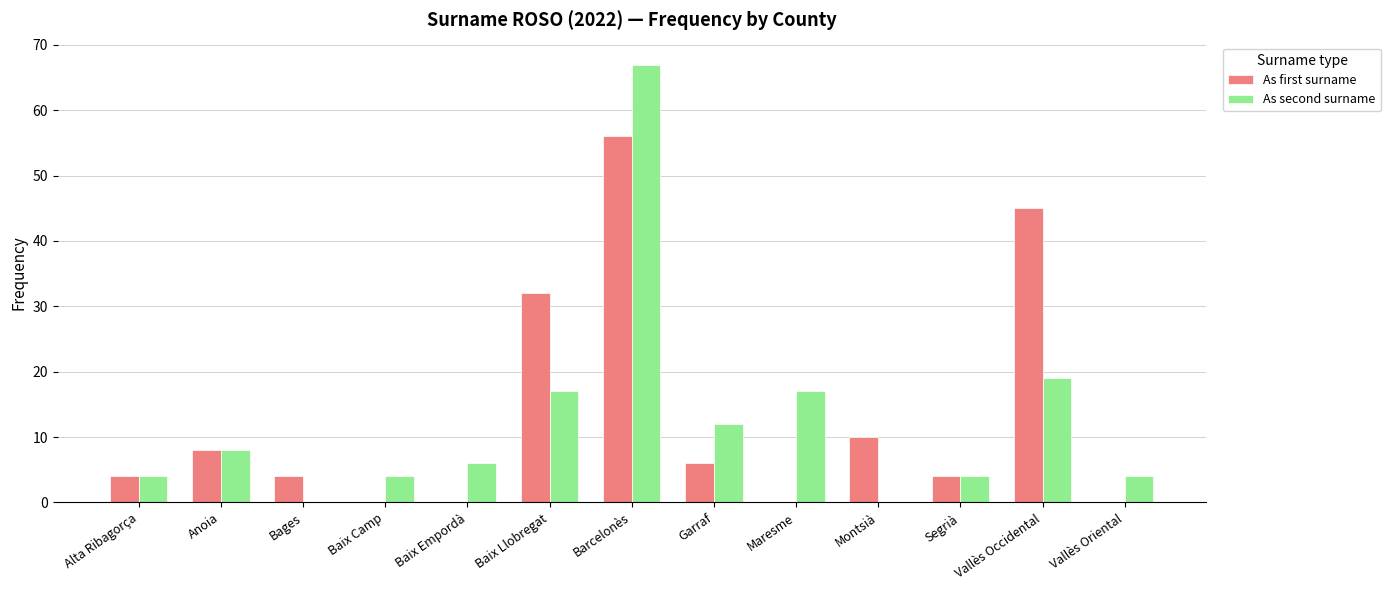

Which category has the highest value in the As first surname series?

Barcelonès